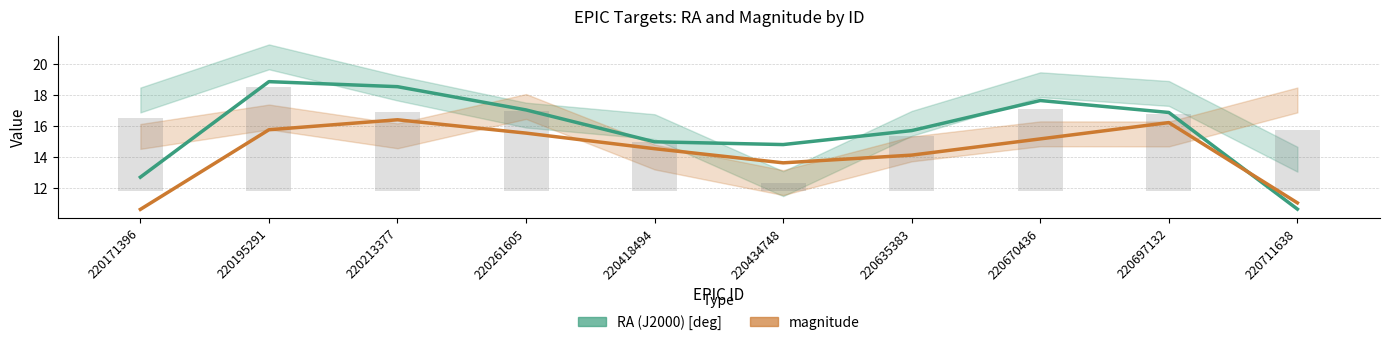

Which category has the lowest value across all series?

220171396